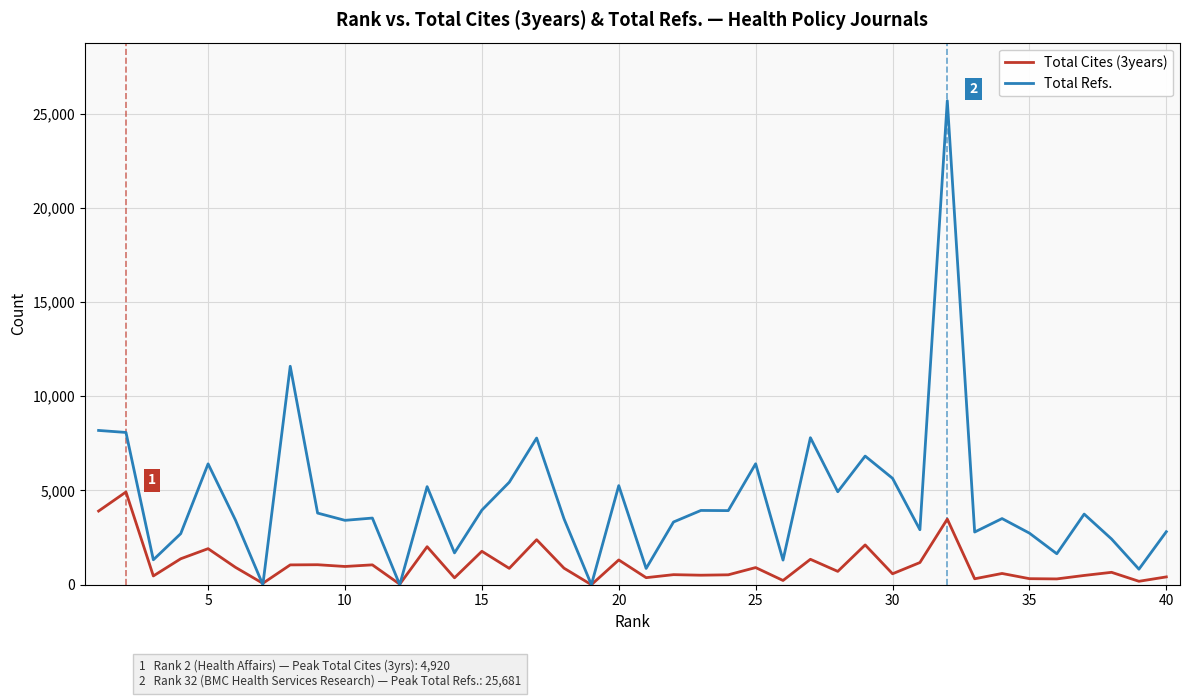

Count the number of data series in this chart.

2